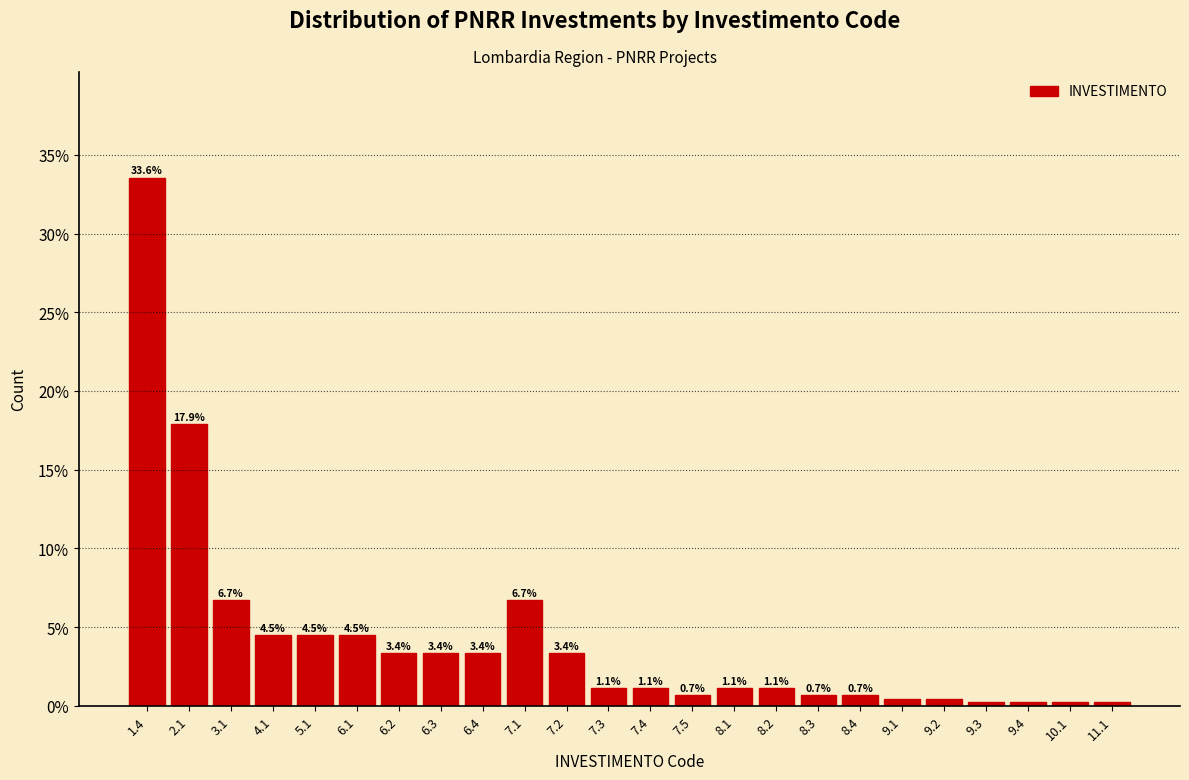

What is the difference between the values at 7.4 and 3.1?

5.6